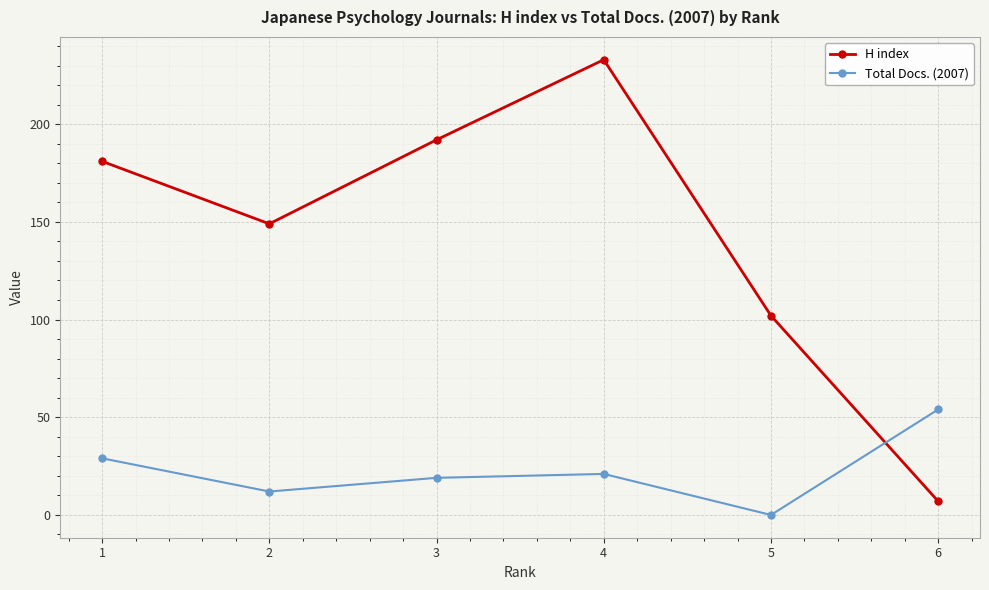

What is the value of the Total Docs. (2007) point at the 1st from the left?

29